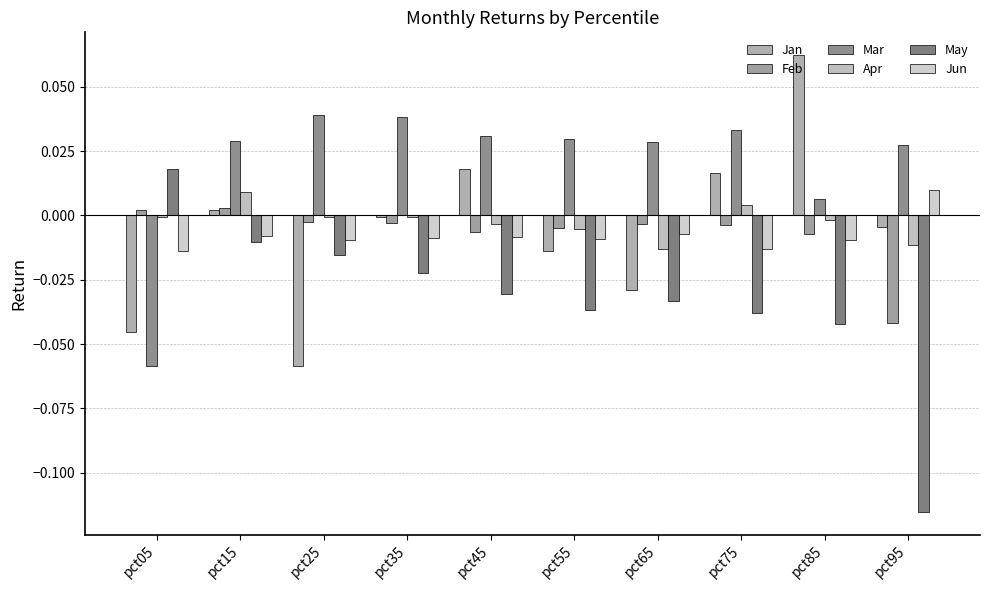

What is the approximate value of Mar at pct05?

-0.1